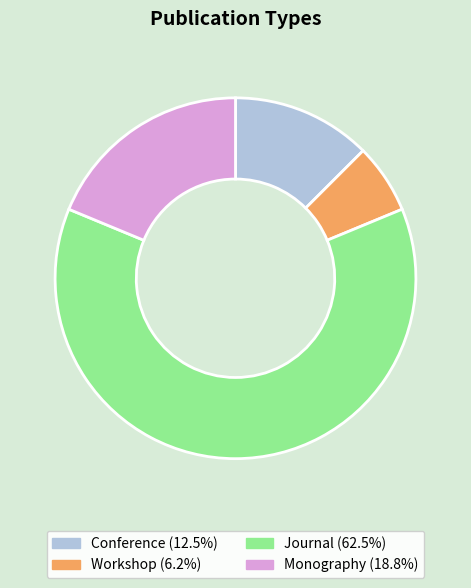

What is the ratio of the value at Workshop (6.2%) to the value at Conference (12.5%)?

0.5